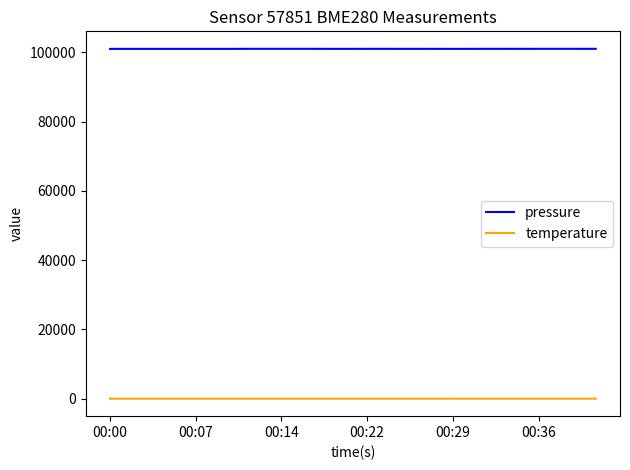

True or false: temperature and pressure intersect in this chart.

False